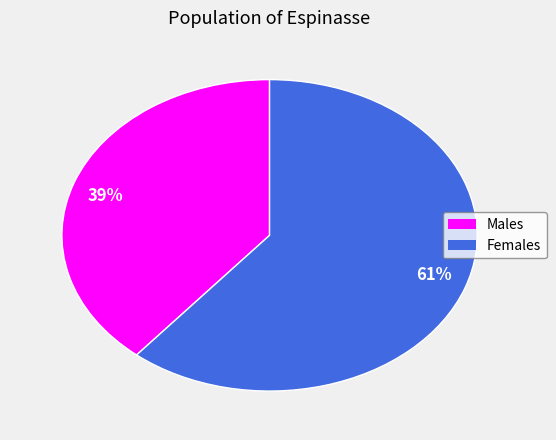

Count the number of slices in the pie.

2